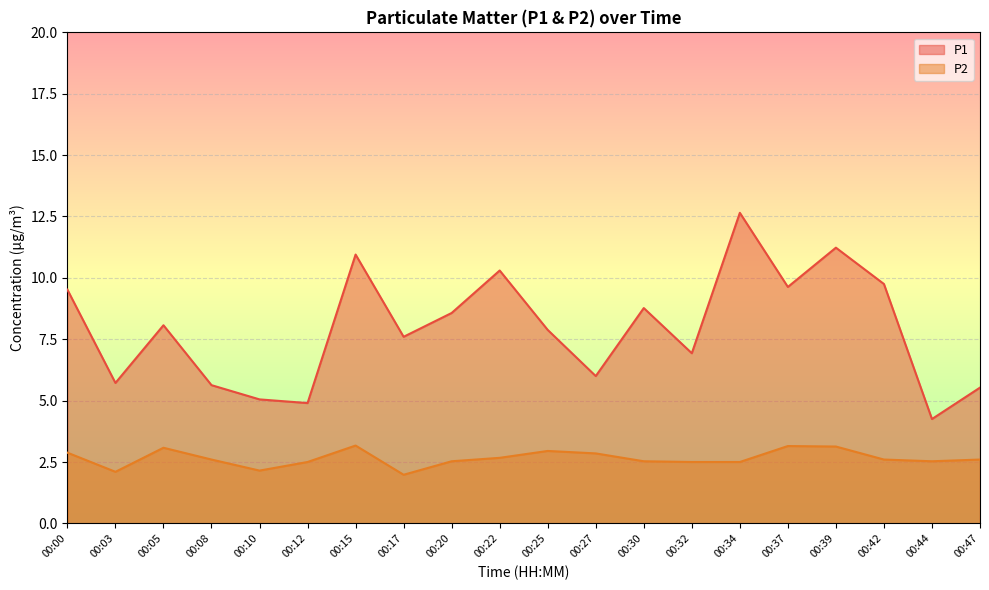

Between 00:05 and 00:17, which series saw the biggest shift?

P2